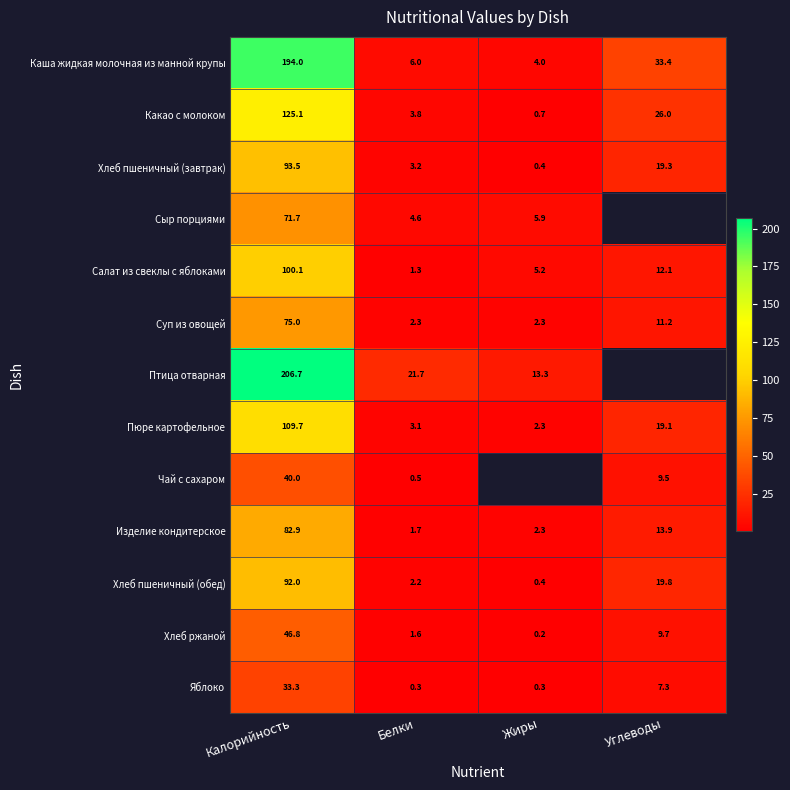

What is the total value across all series at Калорийность?

1270.8